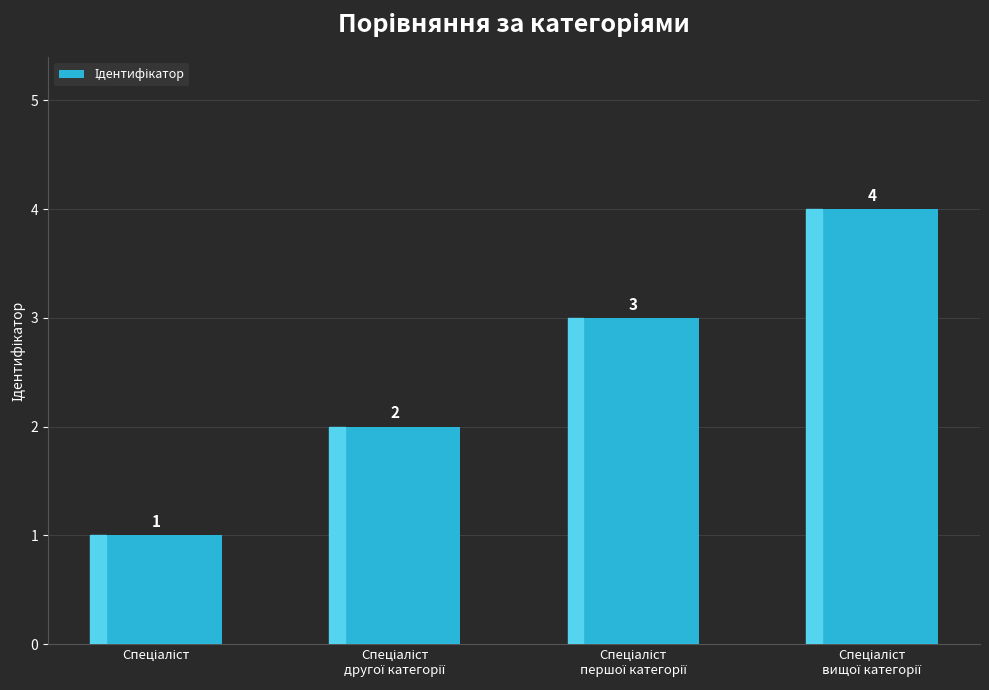

What is the difference between the maximum and minimum values?

3